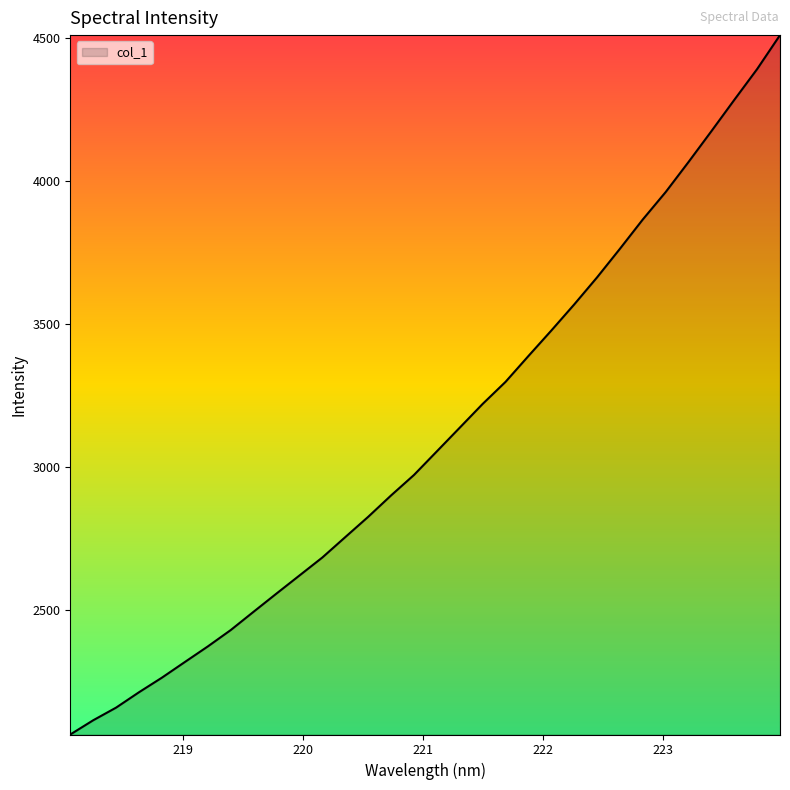

What is the difference between the maximum and minimum values?

2443.9